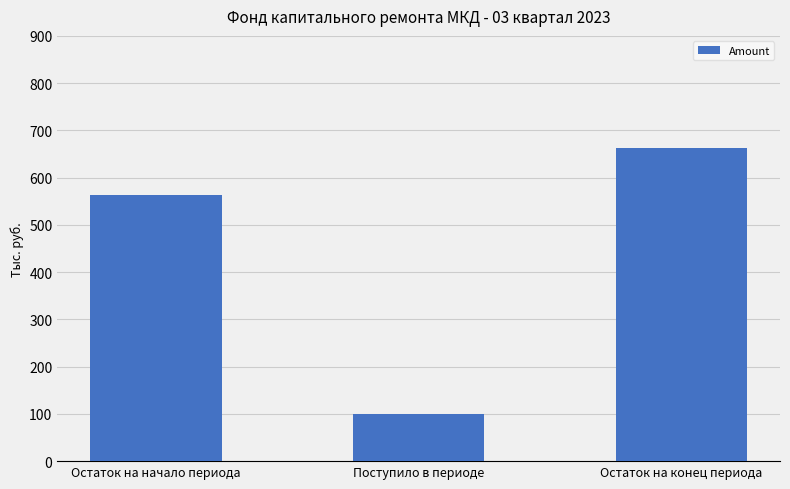

Rank the categories by value from lowest to highest.

Поступило в периоде, Остаток на начало периода, Остаток на конец периода